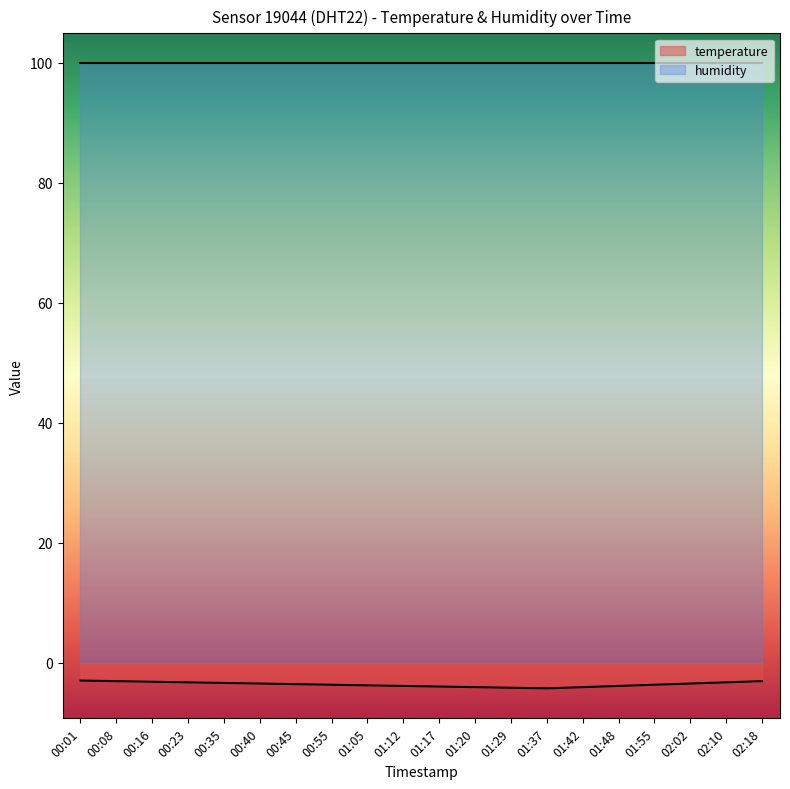

Reading left to right, extract all data points from this chart.

-3.0	-3.1	-3.2	-3.3	-3.4	-3.5	-3.6	-3.7	-3.8	-3.9	-4.0	-4.1	-4.2	-4.3	-4.1	-3.9	-3.7	-3.5	-3.3	-3.1